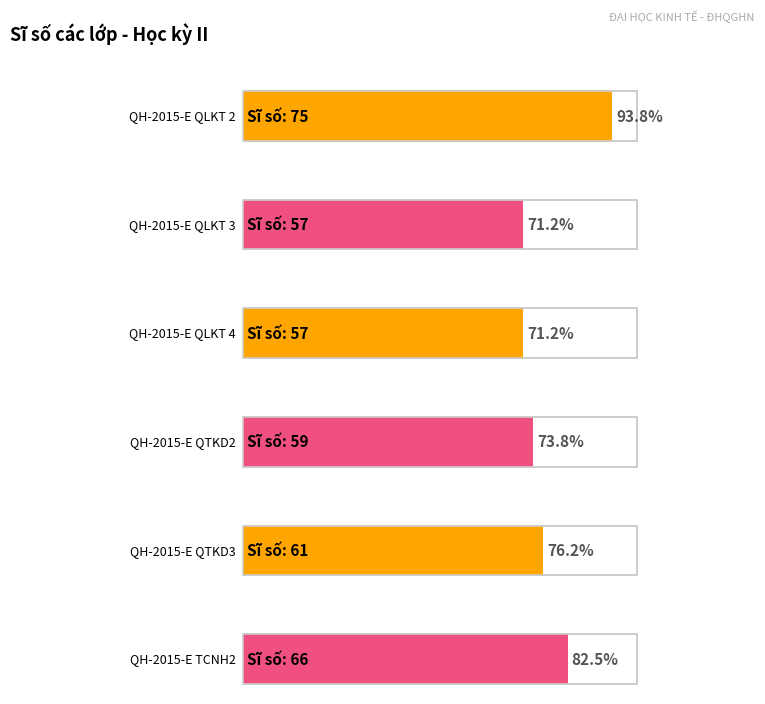

What is the ratio of the value at QH-2015-E QLKT 4 to the value at QH-2015-E QLKT 3?

1.0